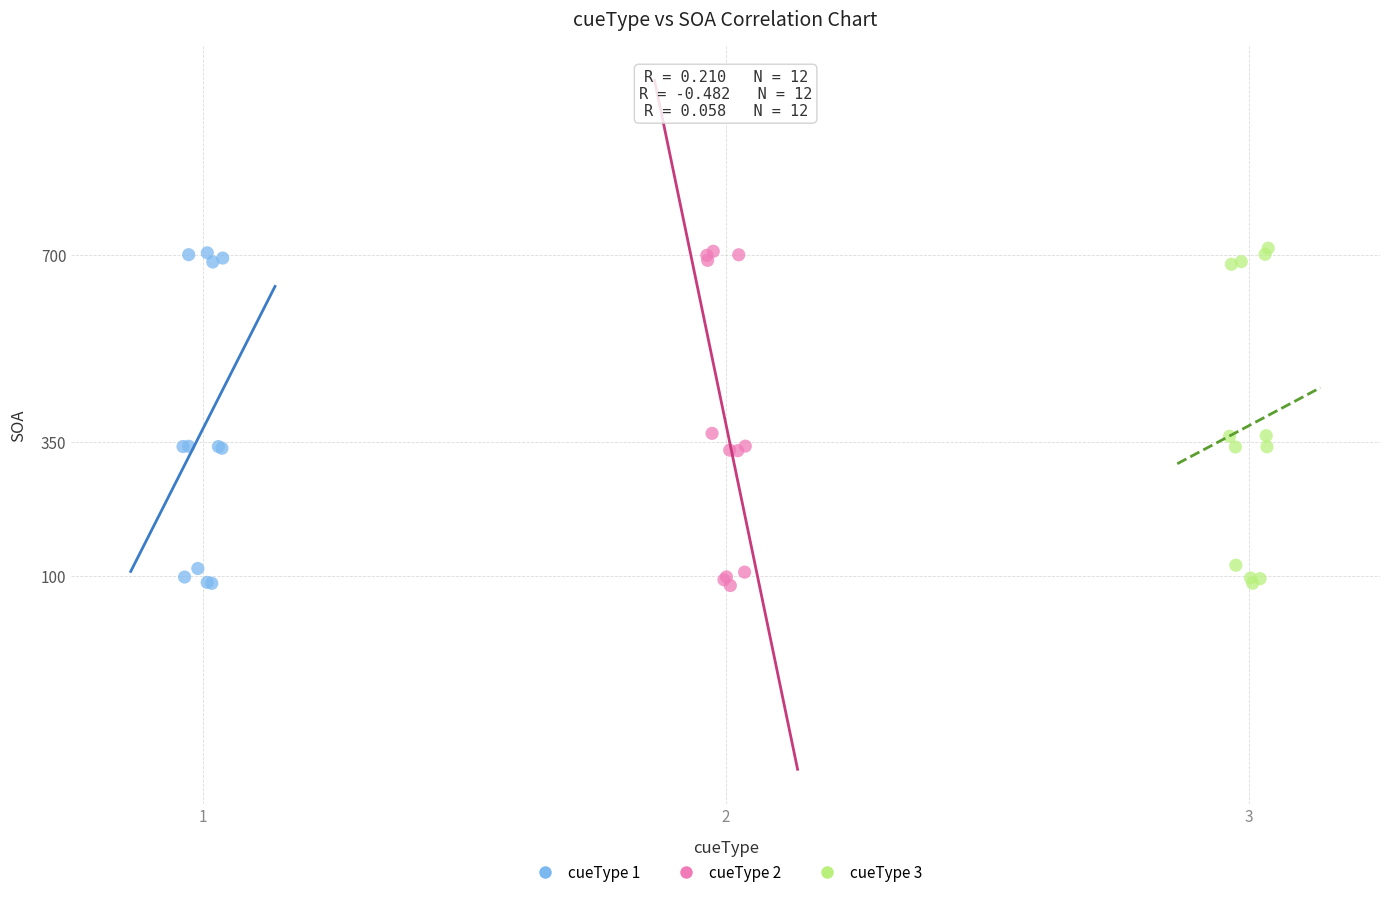

What are all the series names shown in the legend?

cueType 1, cueType 2, cueType 3